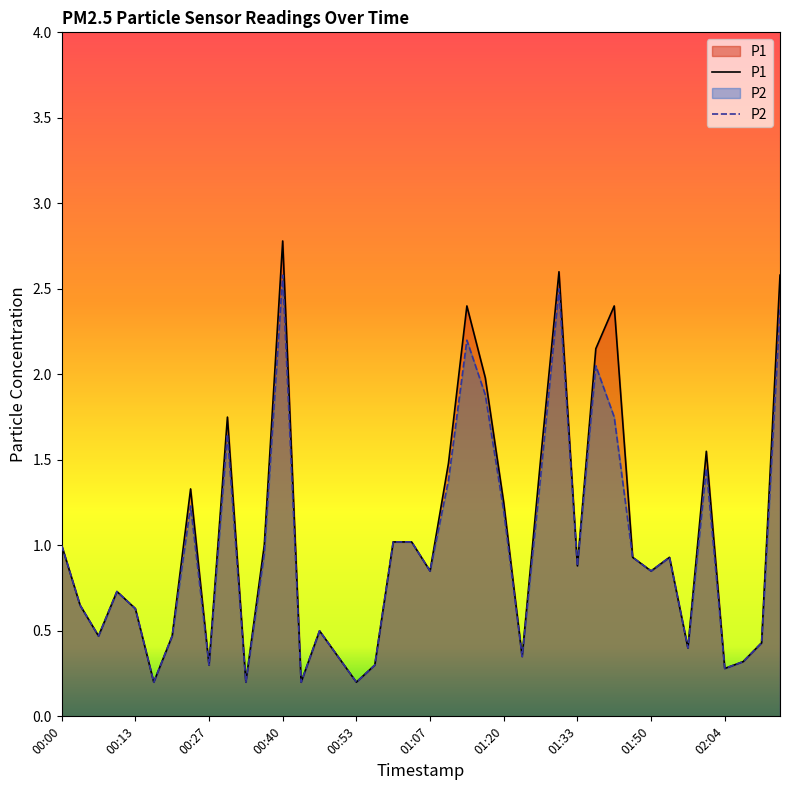

What value does the P1 series have at 00:50?

0.3